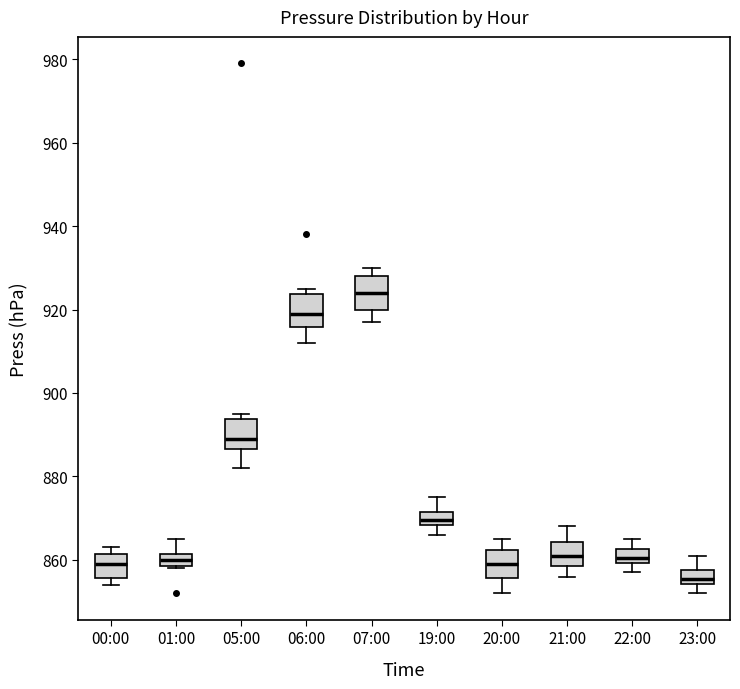

Where is the lower edge of the box for 07:00 on the y-axis? The values are not printed on the chart, so give them approximately, as read against the axis.

920